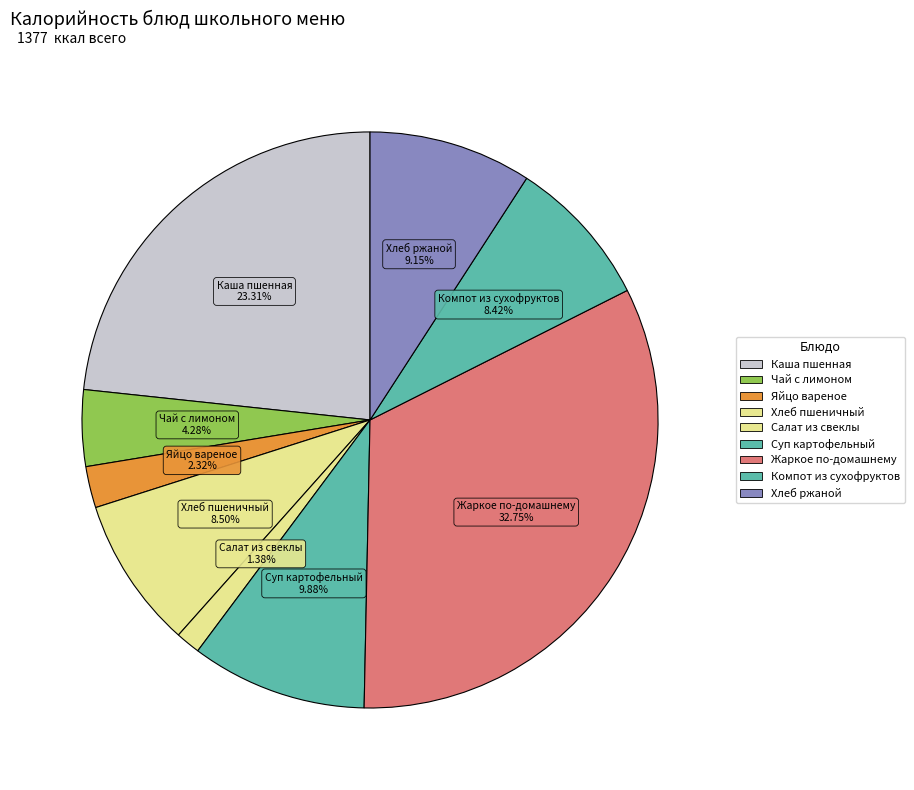

Does any single category account for the majority?

No